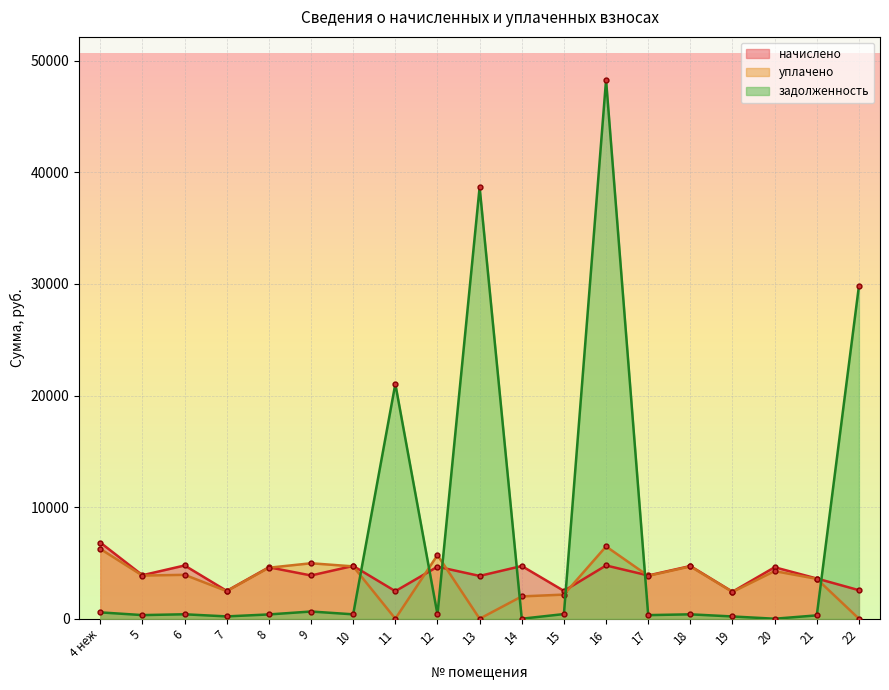

How many data points in уплачено are less than 3866?

9